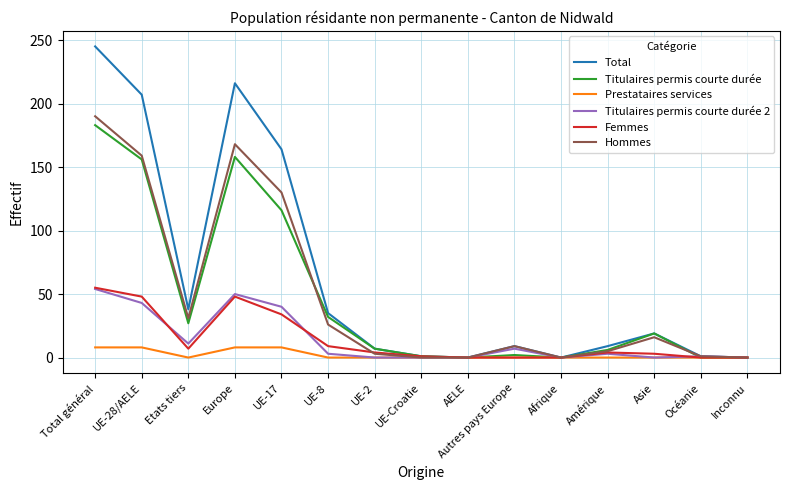

Is it true that Titulaires permis courte durée equals 32 at UE-8?

True